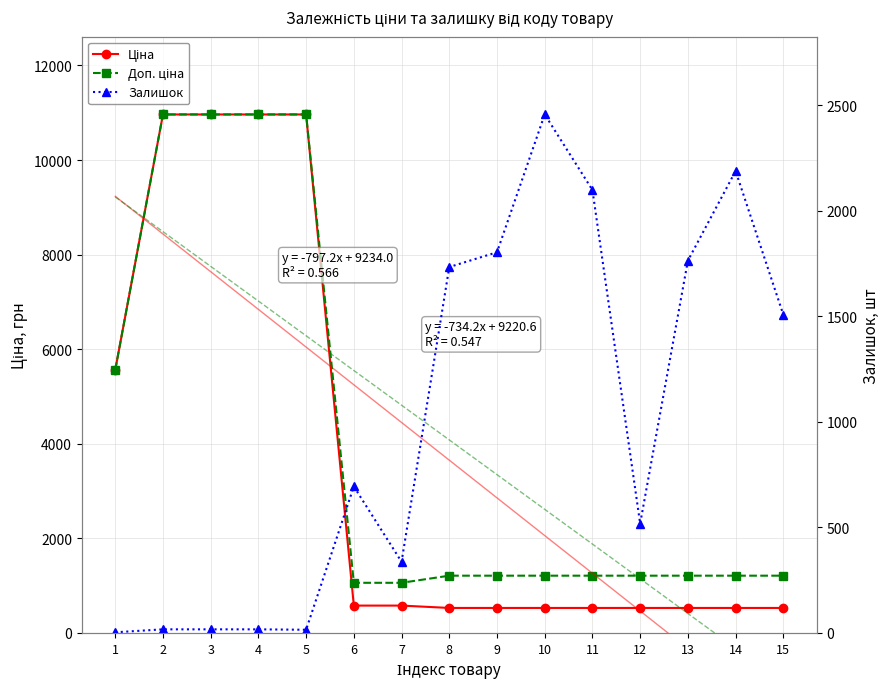

Which category has the lowest value in the Залишок series?

1